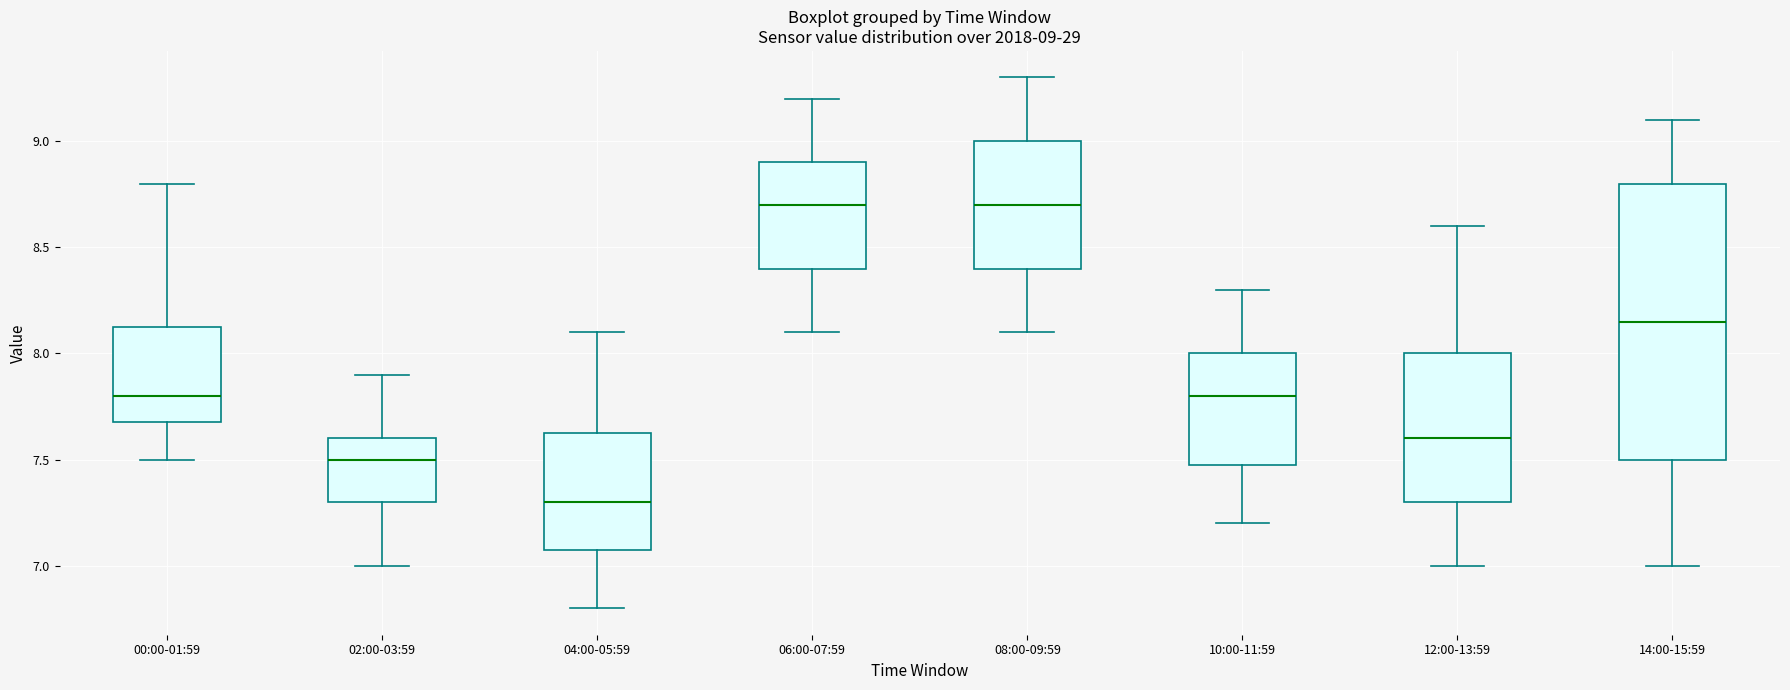

Comparing the boxes themselves (not the whiskers), which one is the tallest?

14:00-15:59